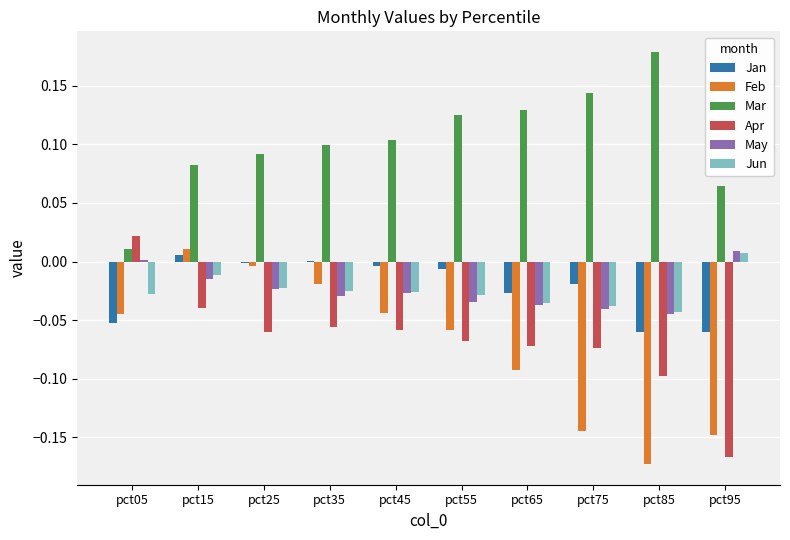

How many series are shown in this chart?

6